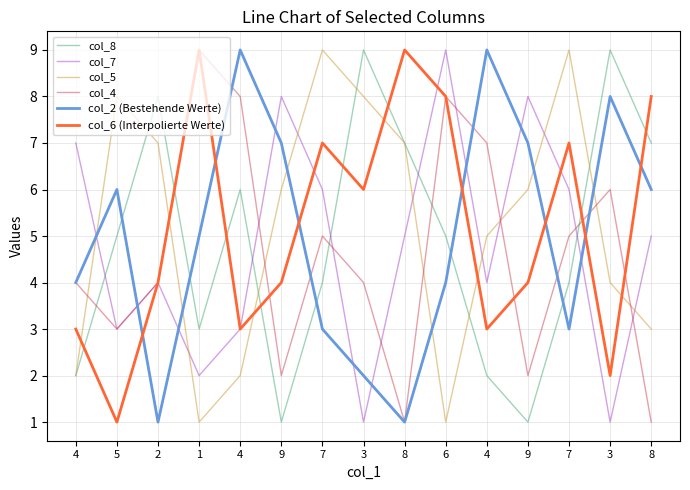

Is this an area chart (filled region under the line)?

No